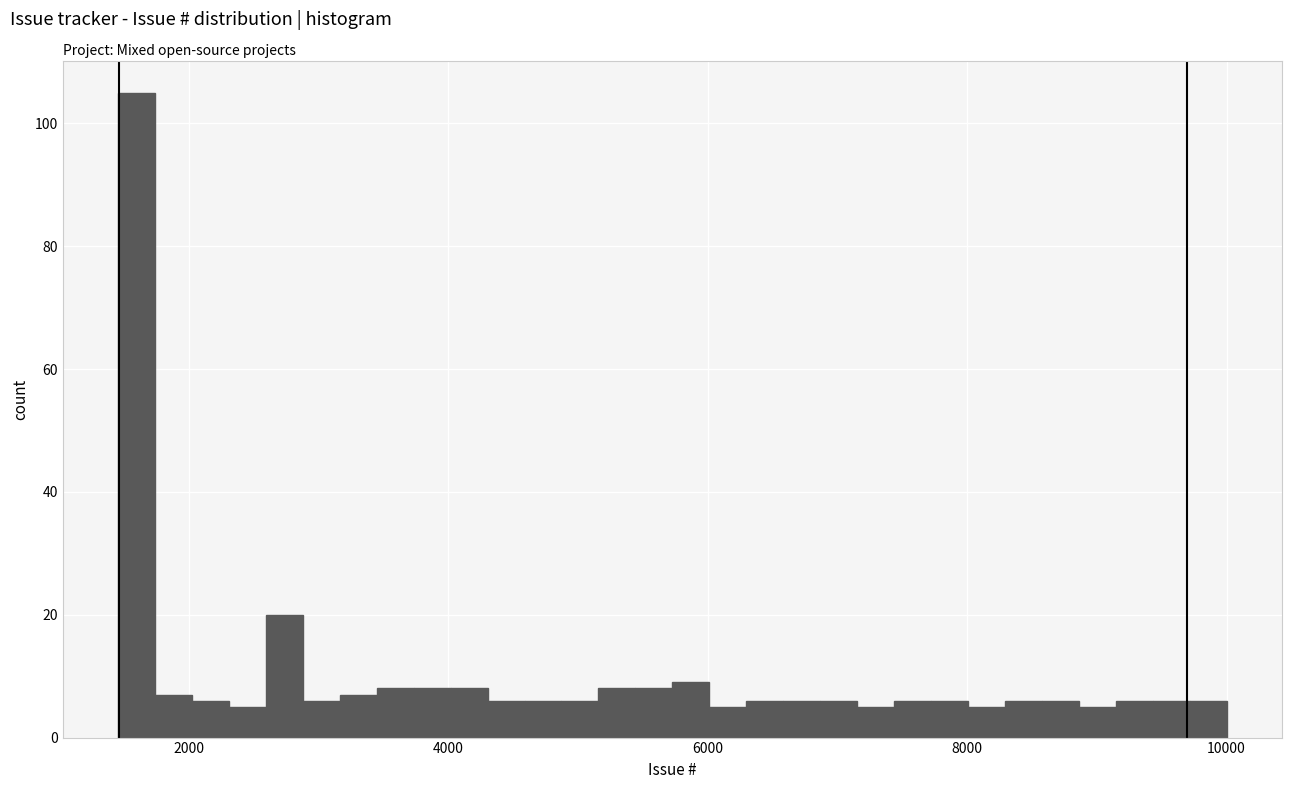

Read against the x-axis, roughly where is the centre of the tallest bar?

1600